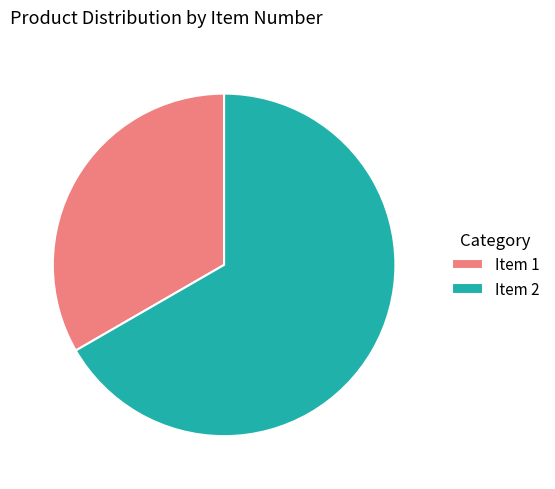

Does Item 2 represent more than half of the total?

Yes